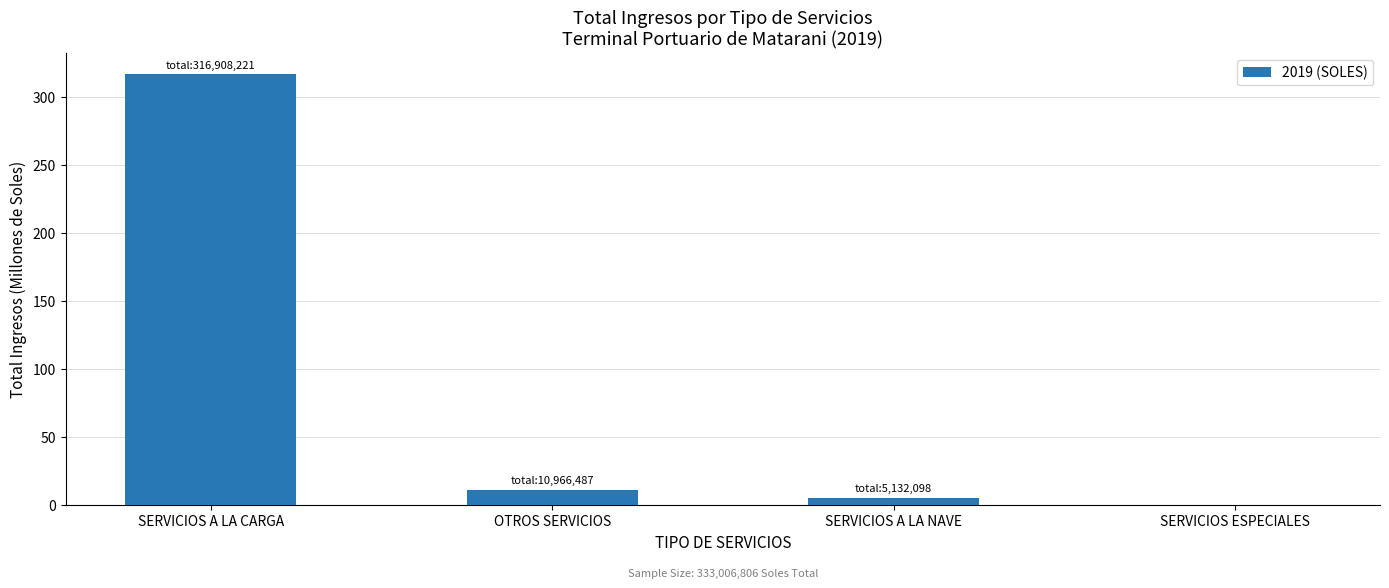

What is the maximum value shown in the chart?

316.9